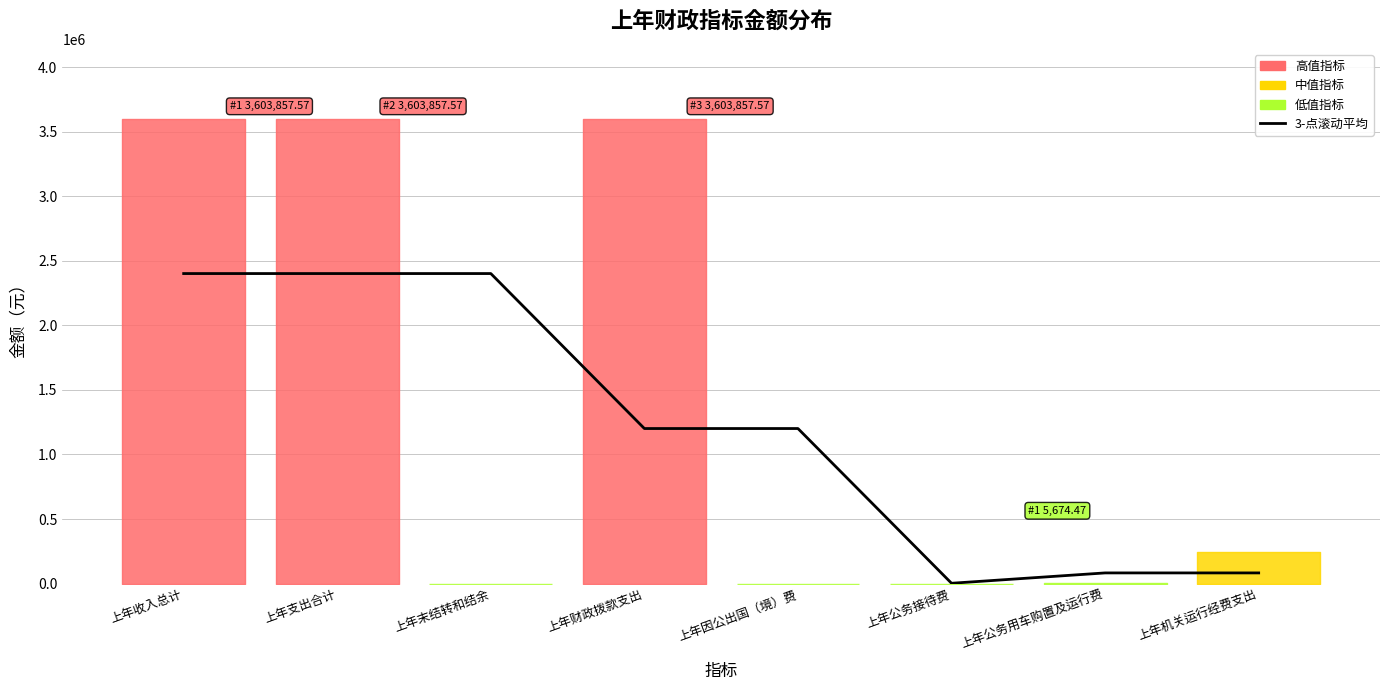

The value at 上年末结转和结余 is 682114.2. True or false?

False